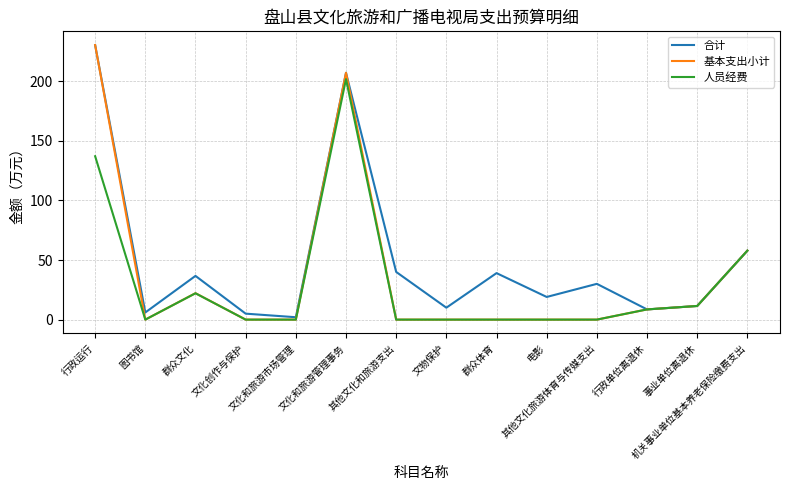

The value of 基本支出小计 at 机关事业单位基本养老保险缴费支出 is 19.4. True or false?

False